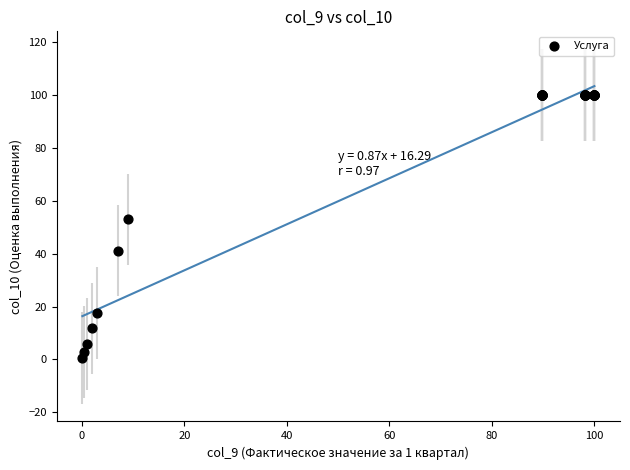

What Y value in the scatter plot is closest to 50?

52.9